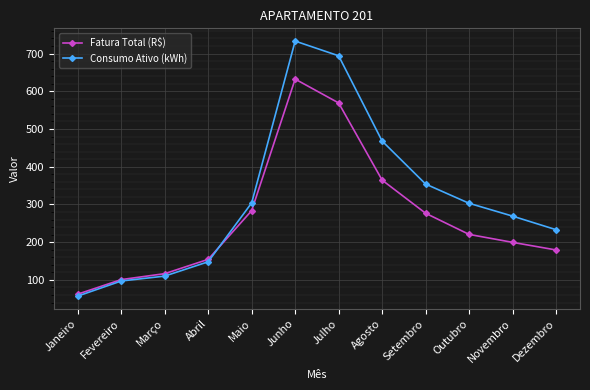

Is this an area chart (filled region under the line)?

No